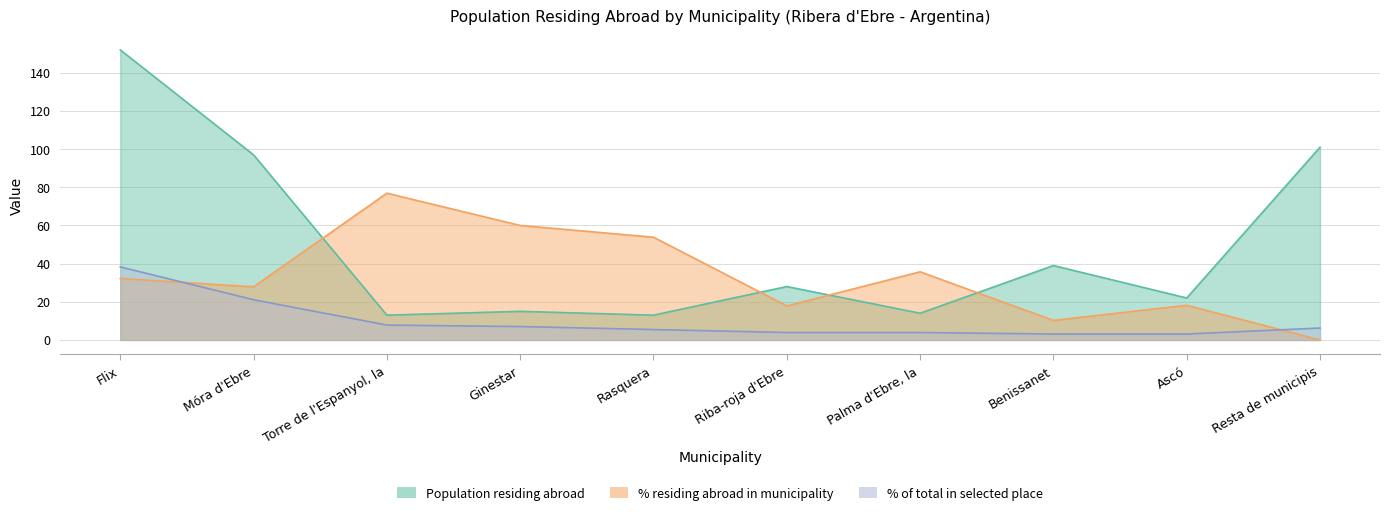

Which series ends up on top after the final intersection of Population residing abroad and % residing abroad in municipality?

Population residing abroad